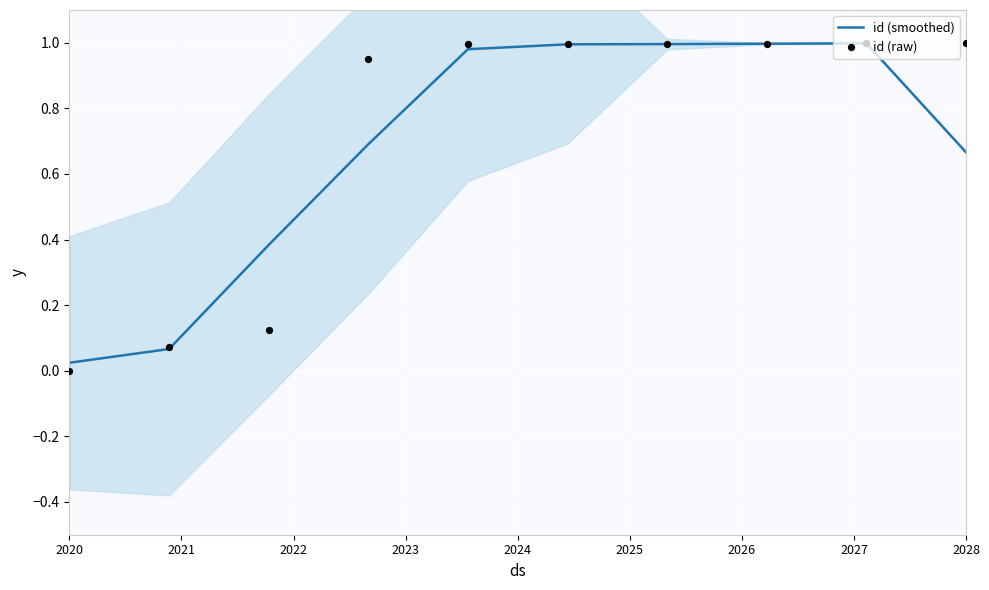

Which series contains the lowest Y value?

id (raw)